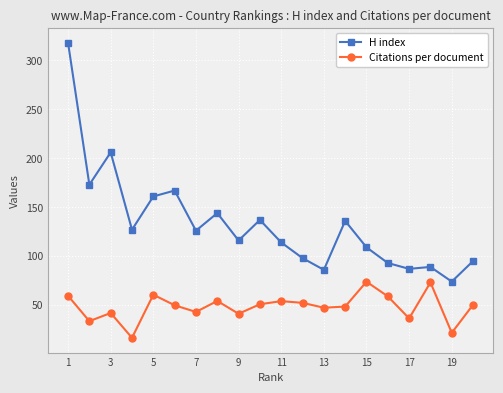

What is the value of the H index point at the 12th from the left?

98.0